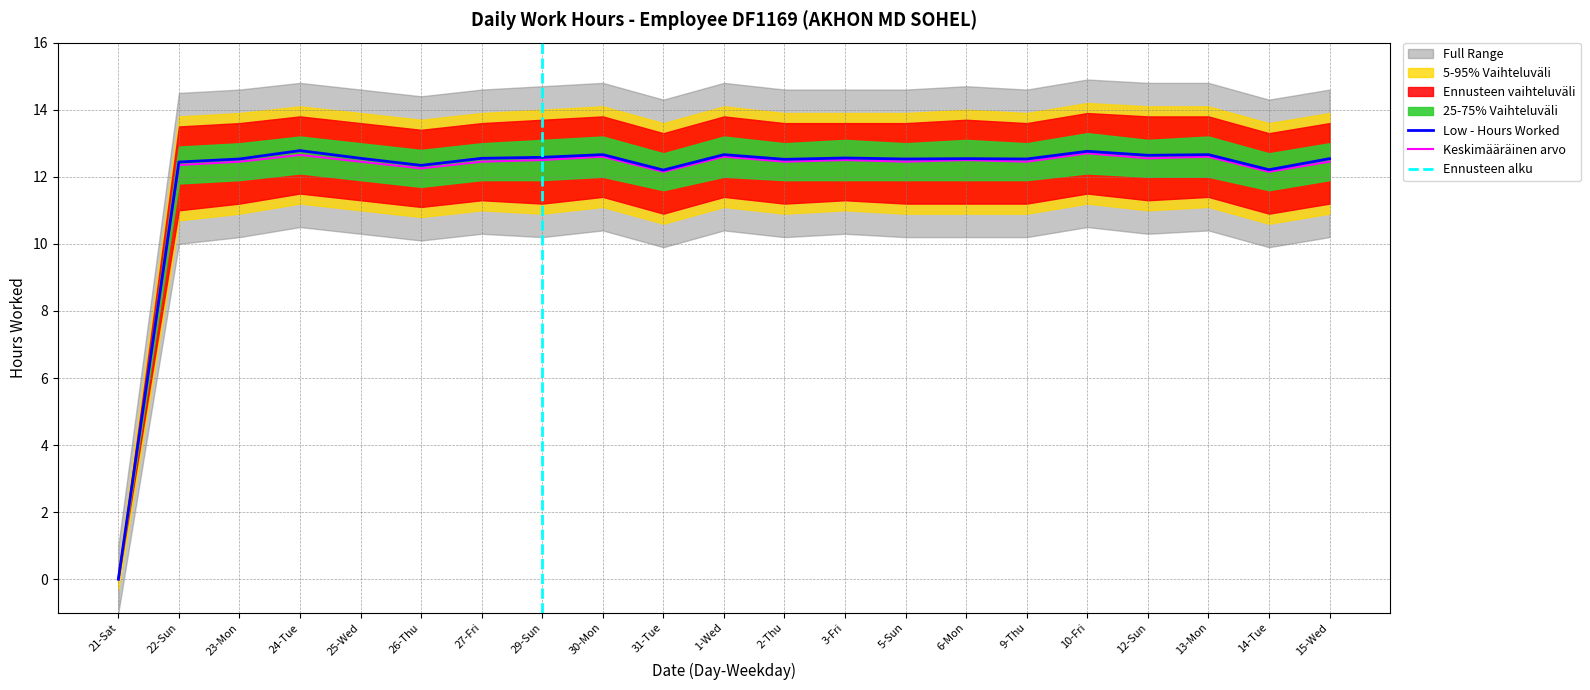

The value of Low - Hours Worked at 13-Mon is 5.7. True or false?

False